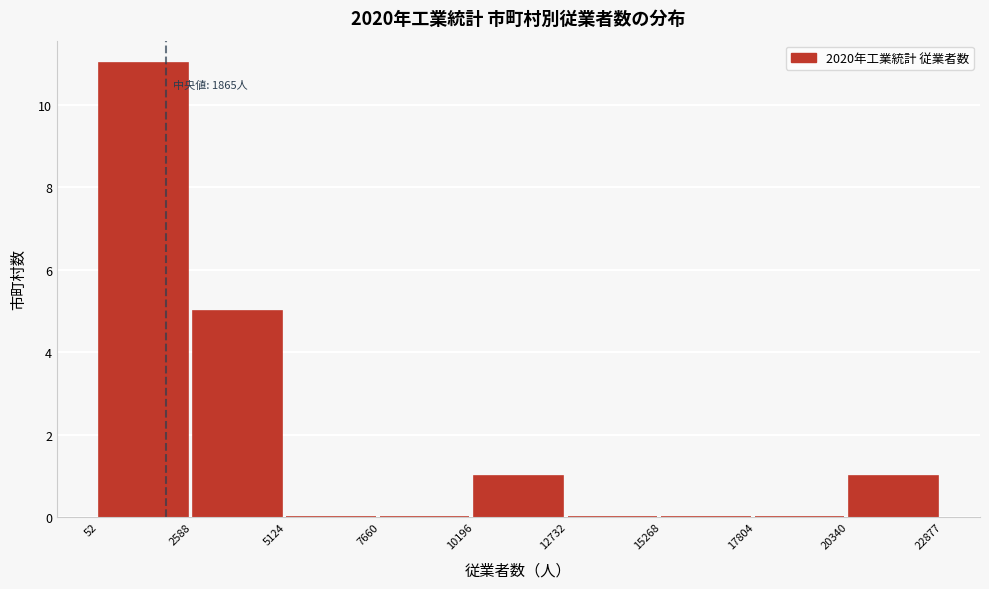

Which range on the x-axis has the tallest bar?

52 to 2588